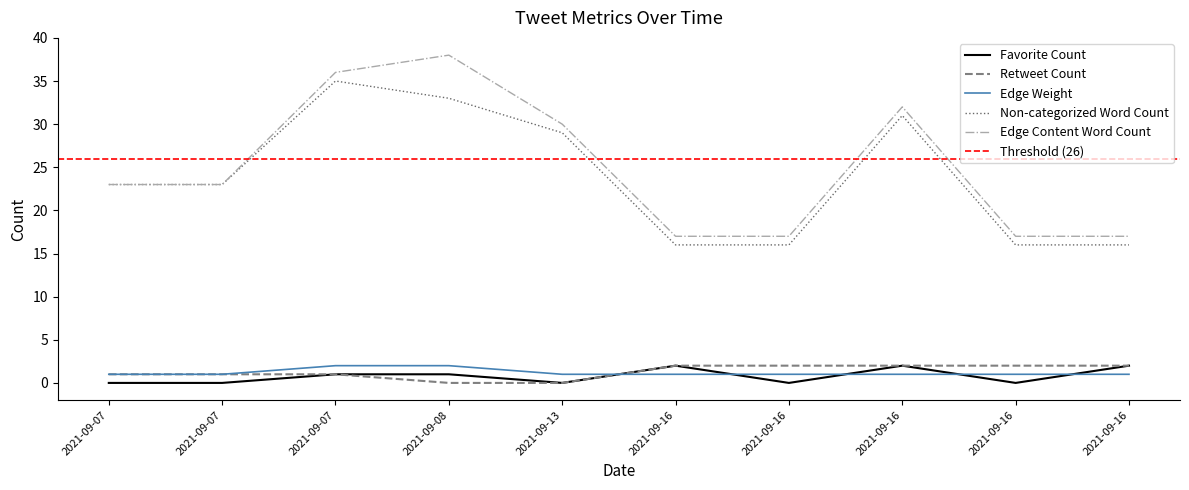

True or false: Edge Content Word Count has a value of 23 at 2021-09-07.

True